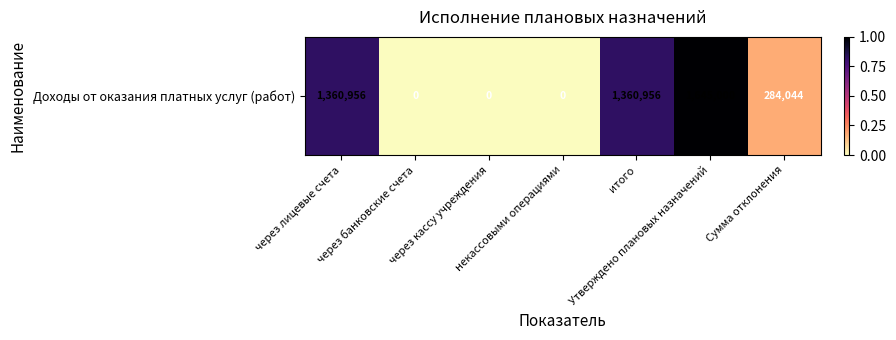

The chart shows a value of 0.8 at через лицевые счета. True or false?

True